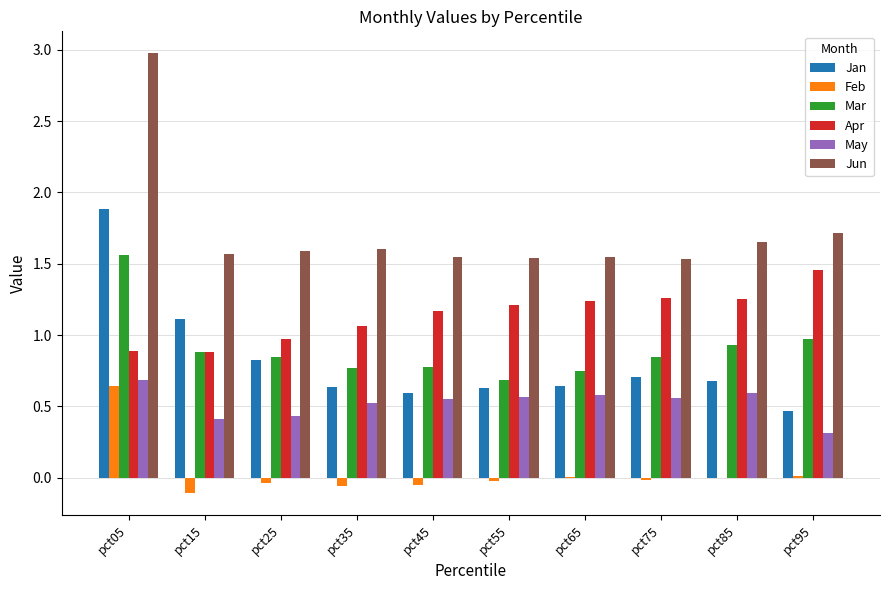

Is the value of Apr at pct85 greater than the value of Mar at pct05?

No